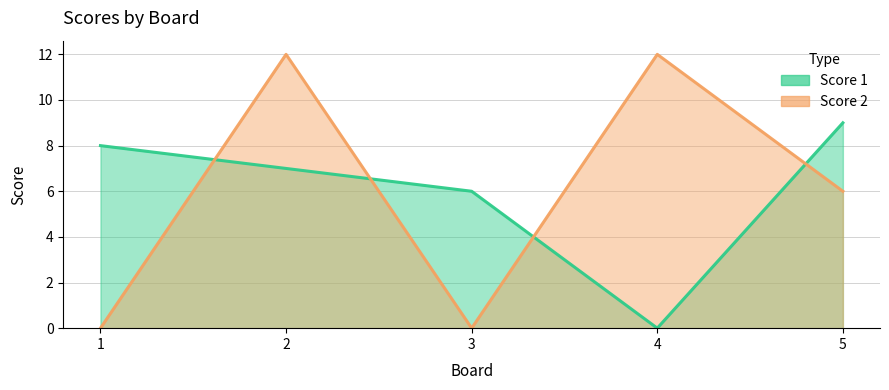

Reading left to right, what are all the values shown in this chart?

Score 1: 1=8	2=7	3=6	4=0	5=9
Score 2: 1=0	2=12	3=0	4=12	5=6